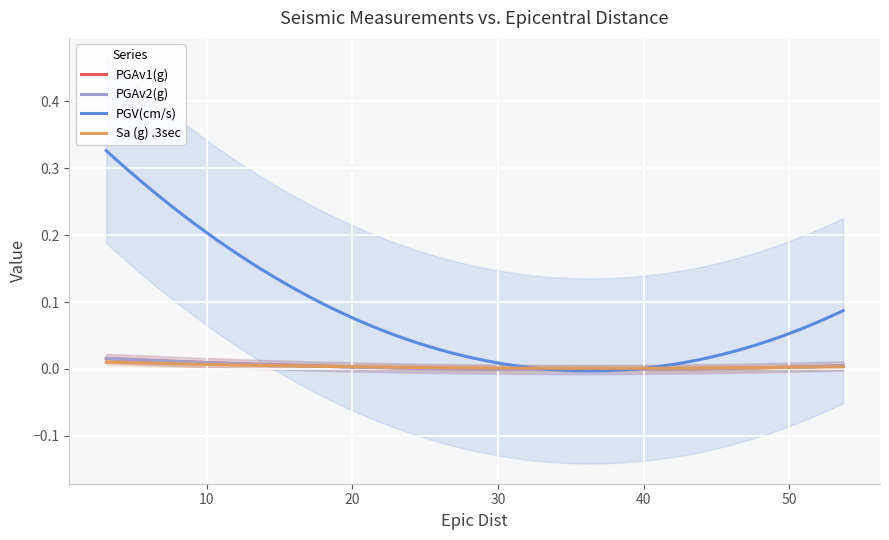

Which series changed the most between 9 and 13?

PGV(cm/s)